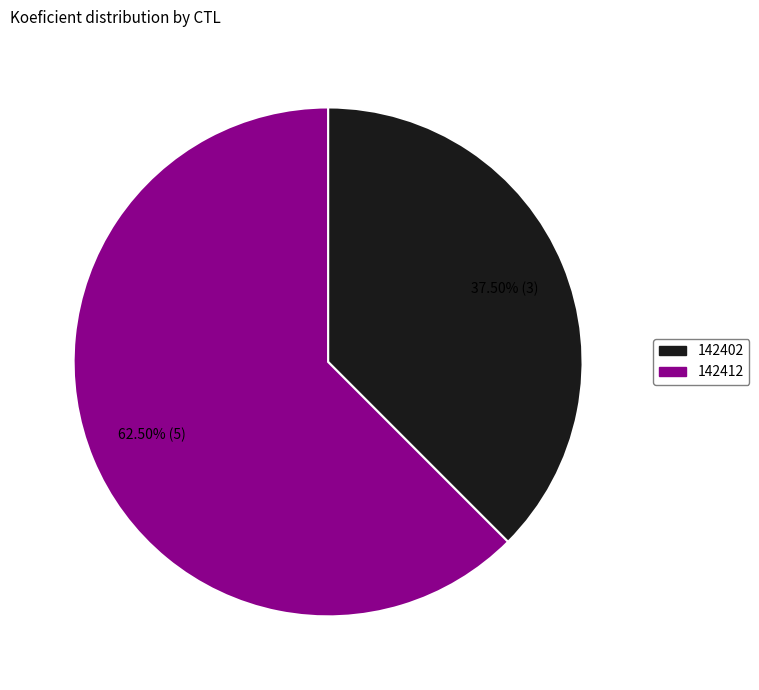

Which category has the smallest portion of the pie?

142402